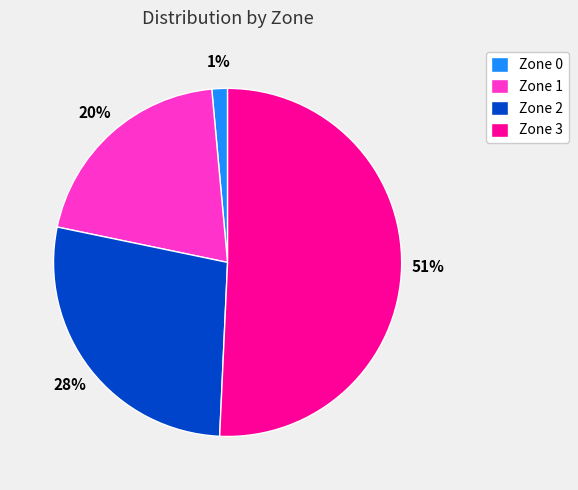

Is it true that Zone 1 is 37% of the pie?

False